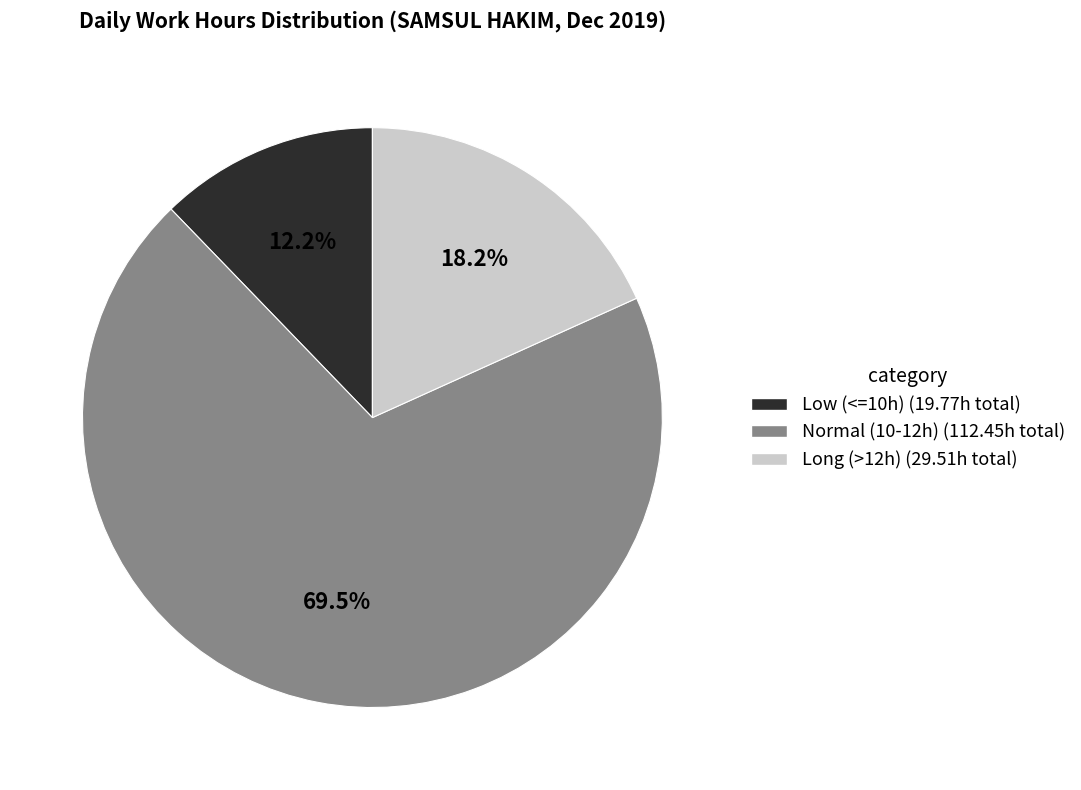

How many segments does this pie chart have?

3